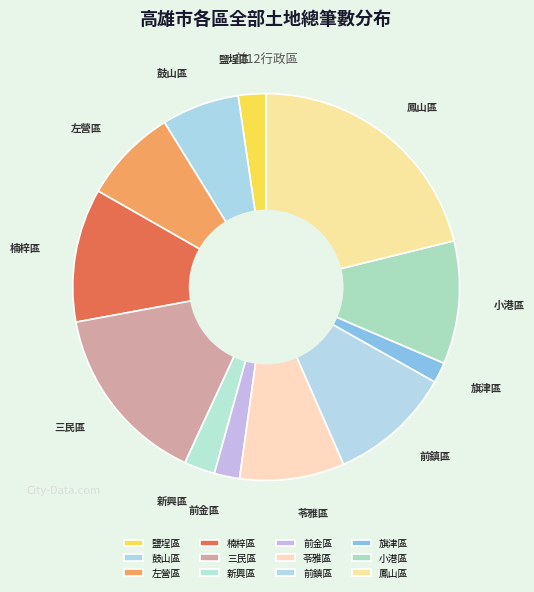

Which slice is the largest?

鳳山區